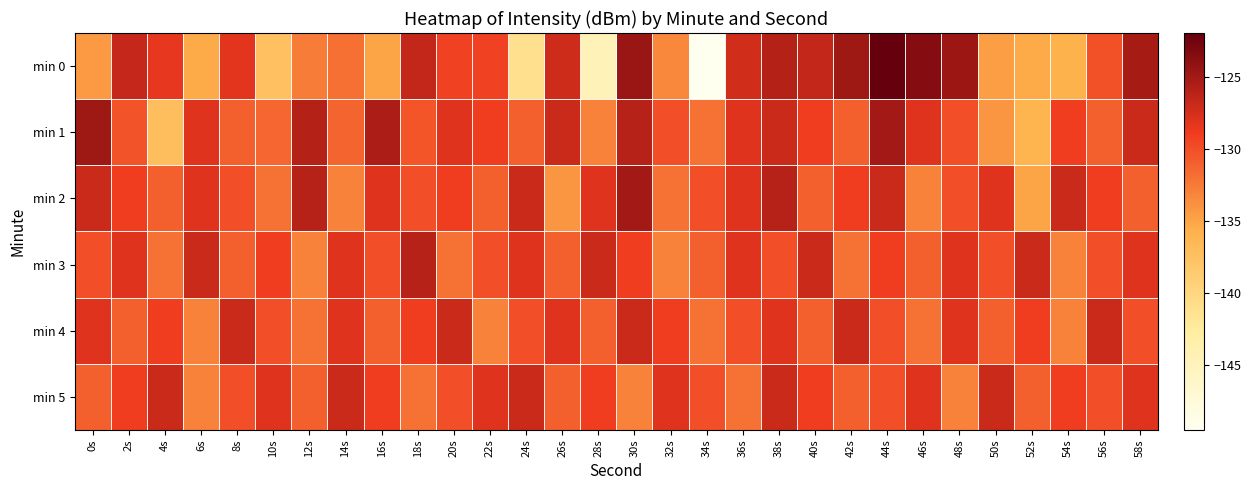

Which has a higher value, 2s or 40s?

40s